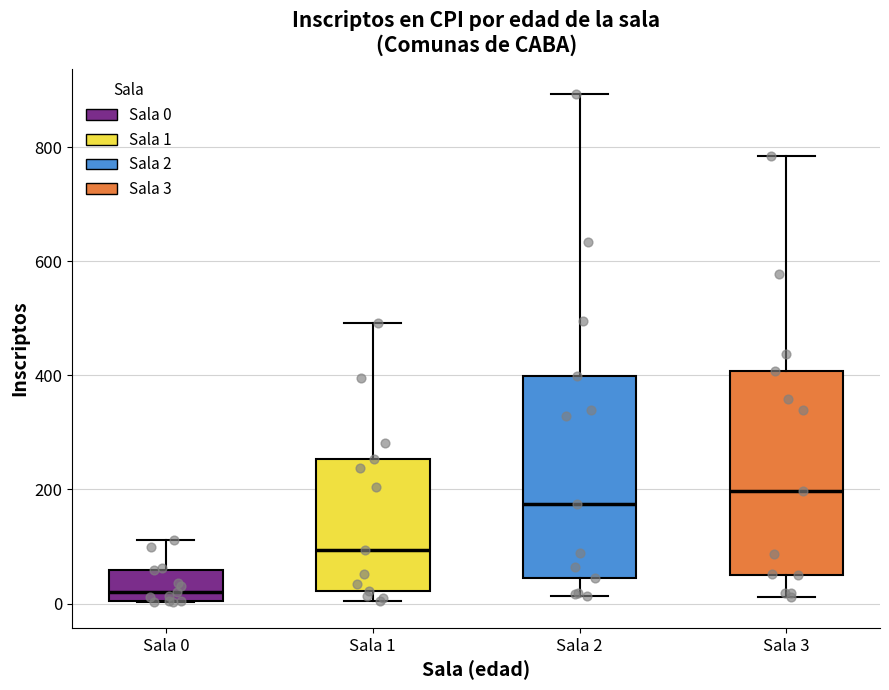

Where does the median line of the box for Sala 3 sit on the y-axis? The values are not printed on the chart, so give them approximately, as read against the axis.

200